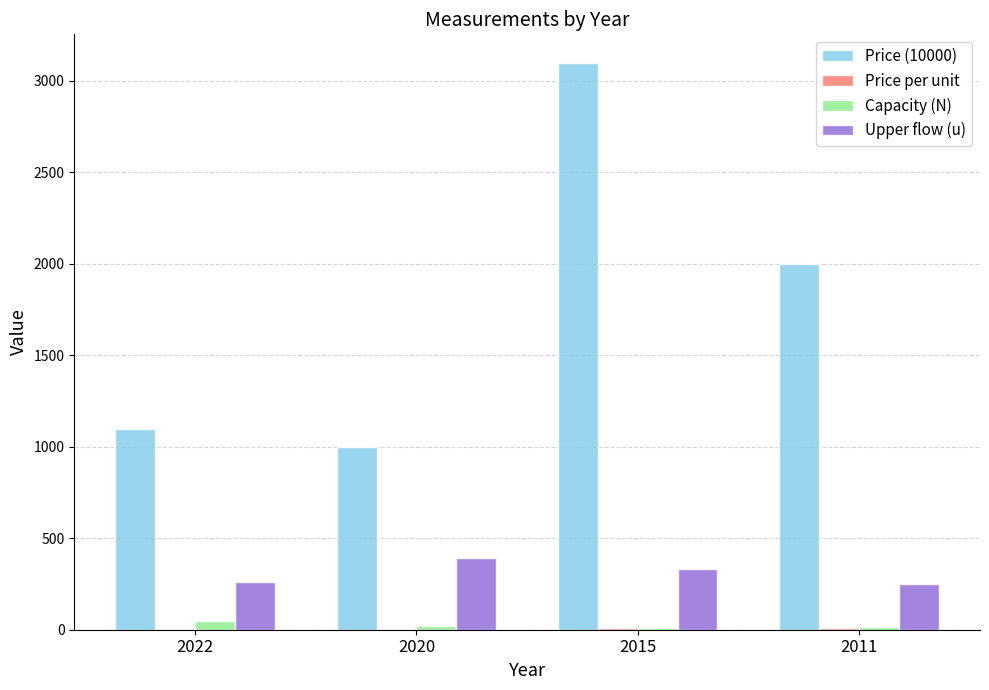

What is the average value of the Capacity (N) series?

22.0